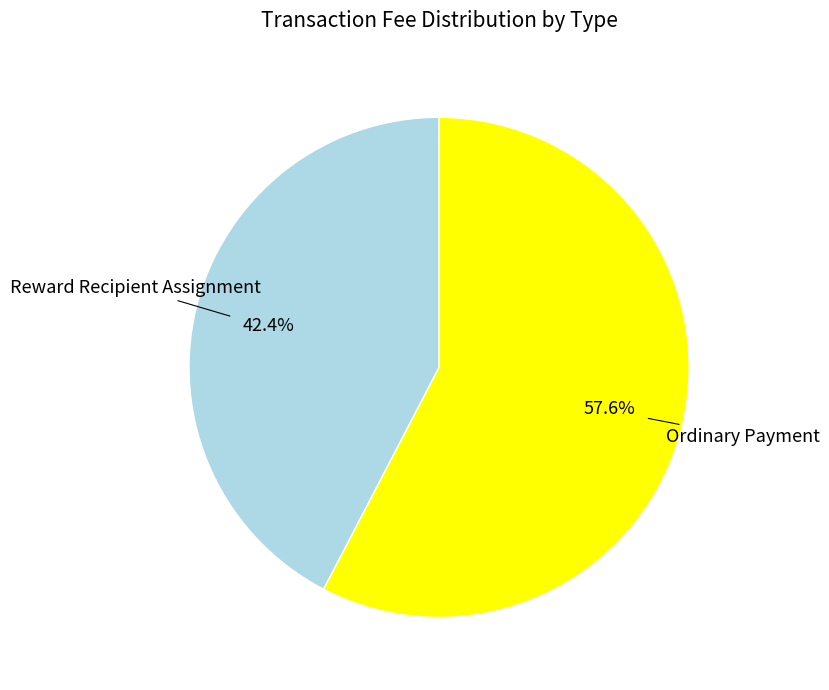

Does any single category account for the majority?

Yes